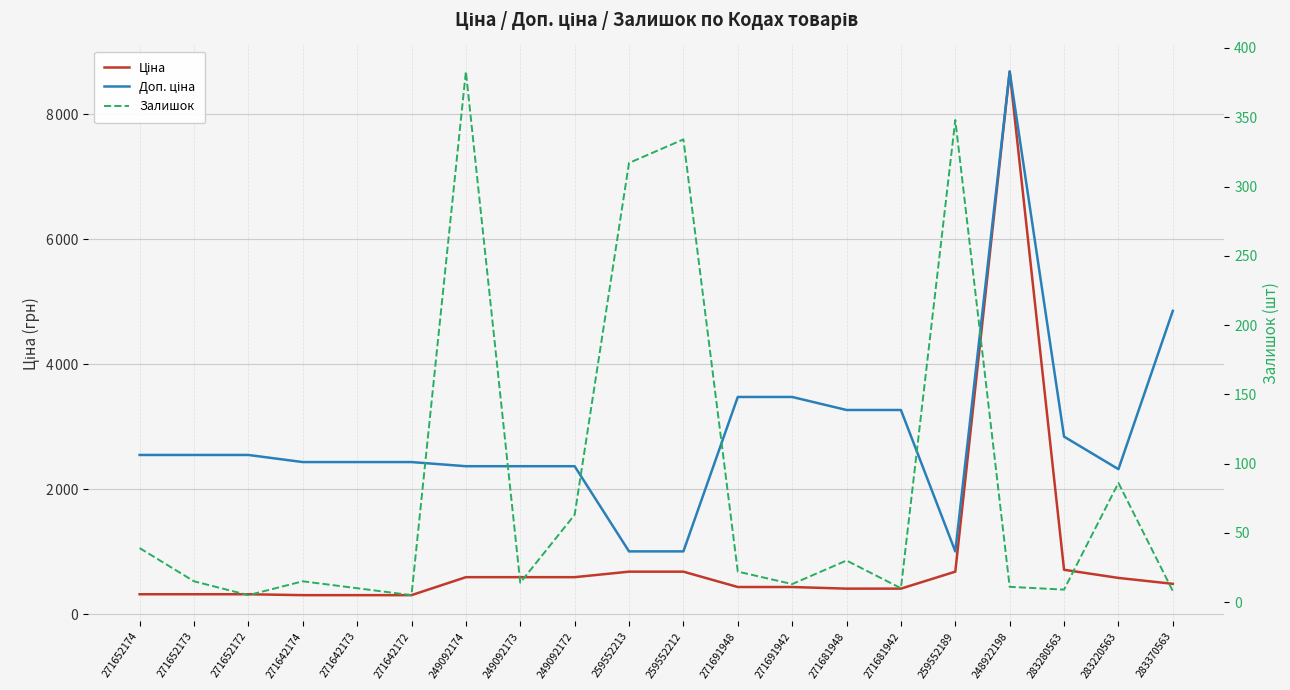

What is the difference between the maximum and minimum values in the Ціна series?

8375.4